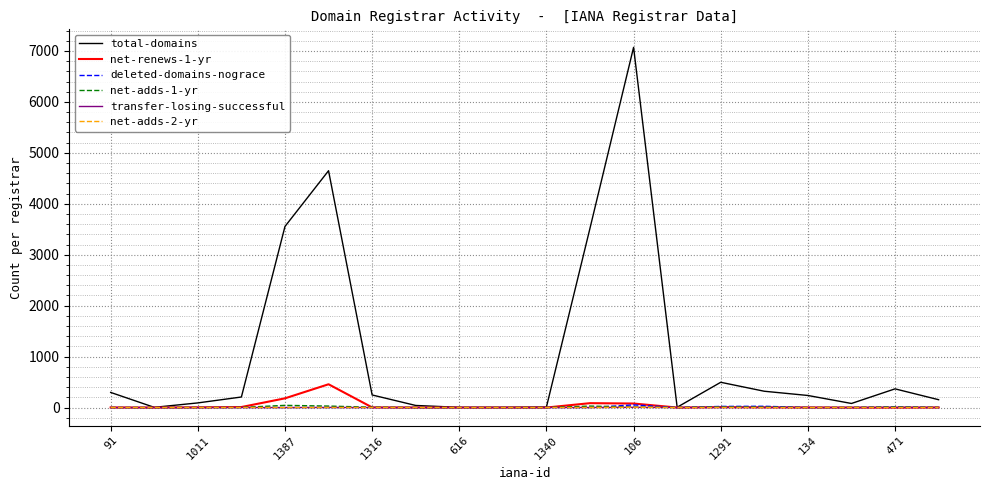

After their last crossing, which series has the higher values: deleted-domains-nograce or transfer-losing-successful?

deleted-domains-nograce